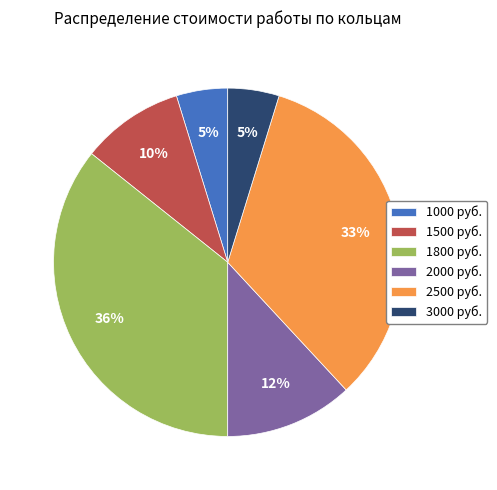

To the nearest percent, what is the difference between the largest and smallest slice percentages?

31%